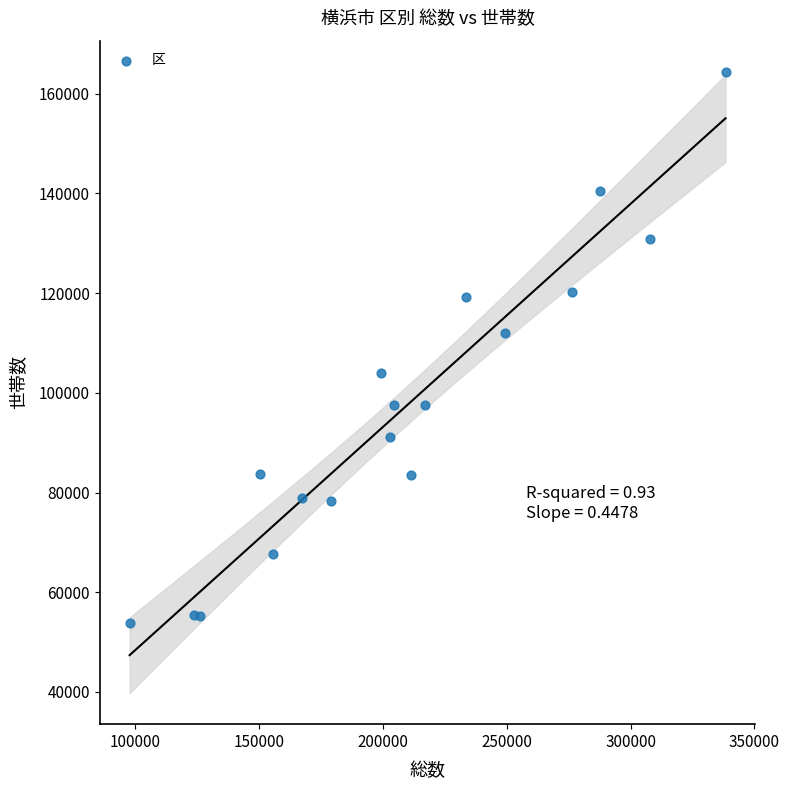

What Y value in the scatter plot is closest to 109113?

112066